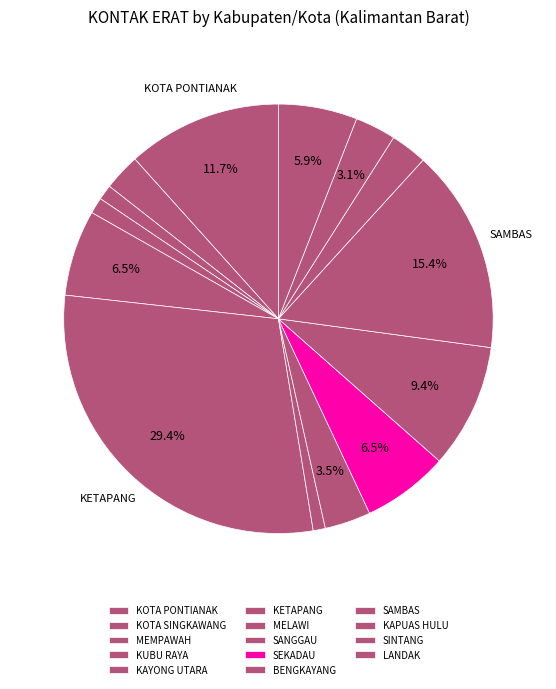

Do MEMPAWAH and KOTA PONTIANAK together represent more than half of the pie?

No